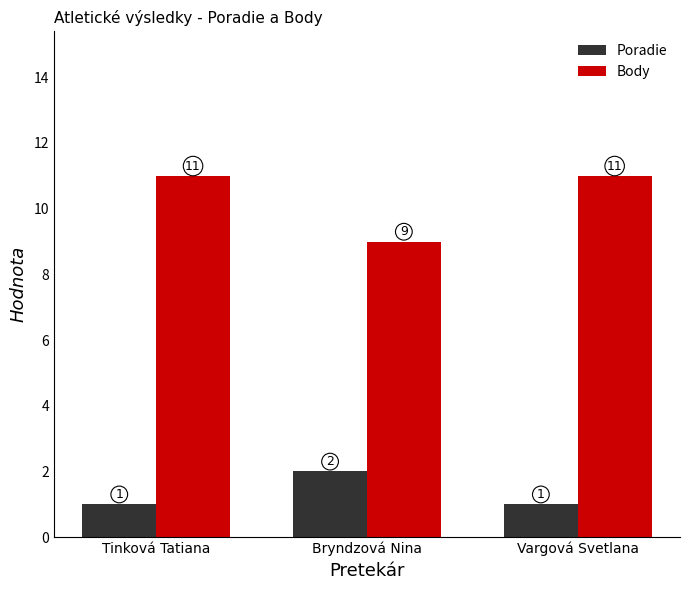

At how many categories does at least one series exceed 5?

3